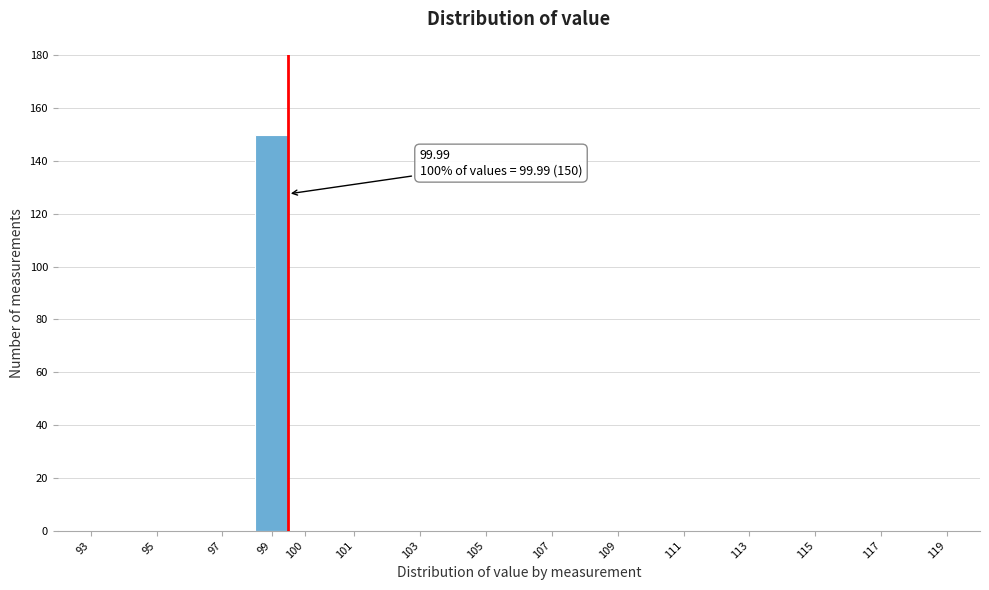

Reading right to left, list all the values displayed in this chart.

119=0	117=0	115=0	113=0	111=0	109=0	107=0	105=0	103=0	101=0	100=0	99=150	97=0	95=0	93=0